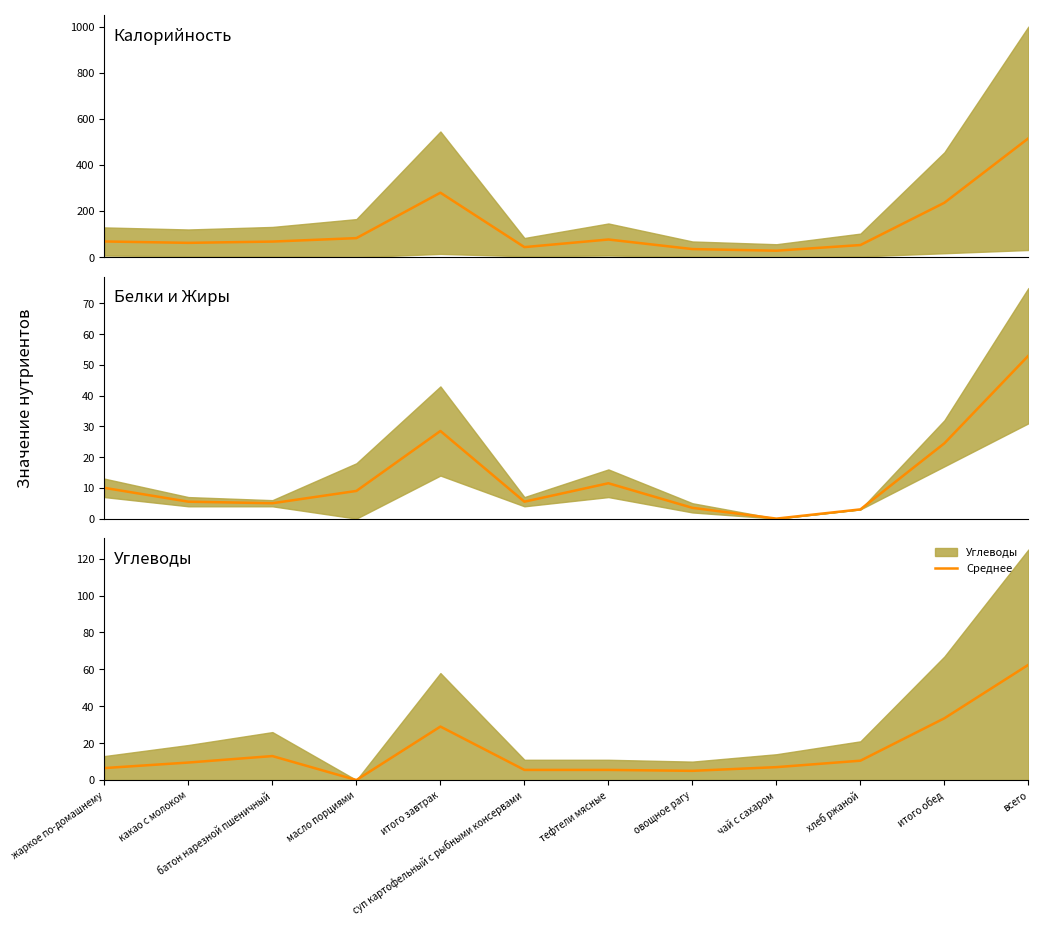

Reading left to right, extract all data points from this chart.

жаркое по-домашнему=6.5	какао с молоком=9.5	батон нарезной пшеничный=13.0	масло порциями=0.0	итого завтрак=29.0	суп картофельный с рыбными консервами=5.5	тефтели мясные=5.5	овощное рагу=5.0	чай с сахаром=7.0	хлеб ржаной=10.5	итого обед=33.5	всего=62.5